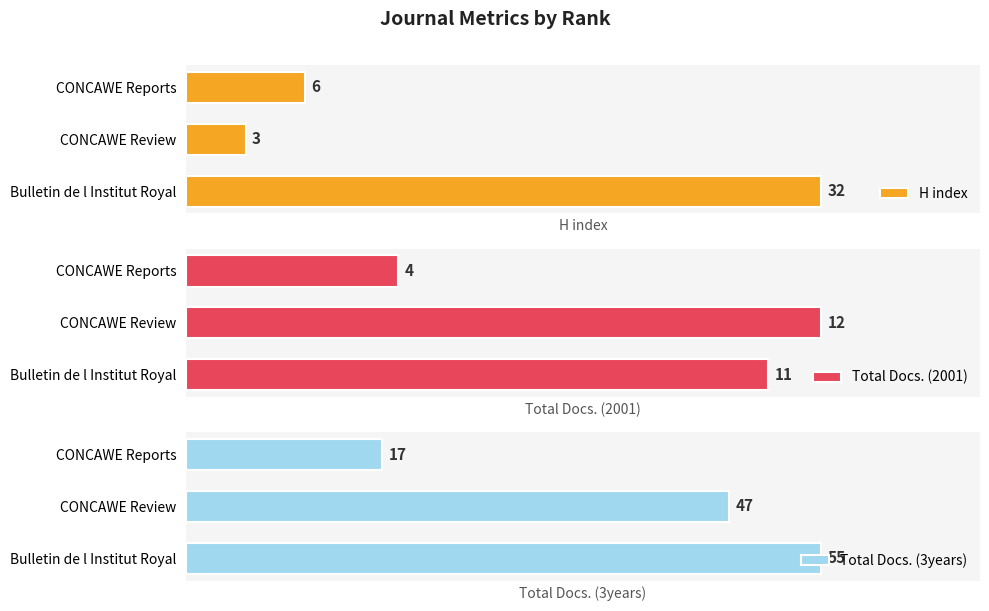

Which series has the largest total across all categories?

Total Docs. (3years)